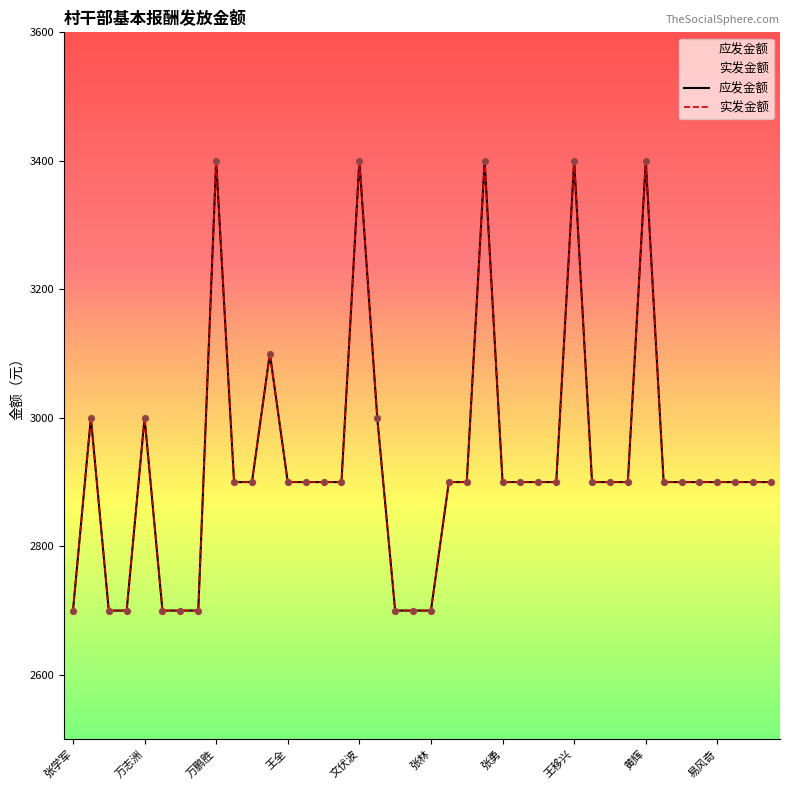

At how many categories does at least one series exceed 3110?

5